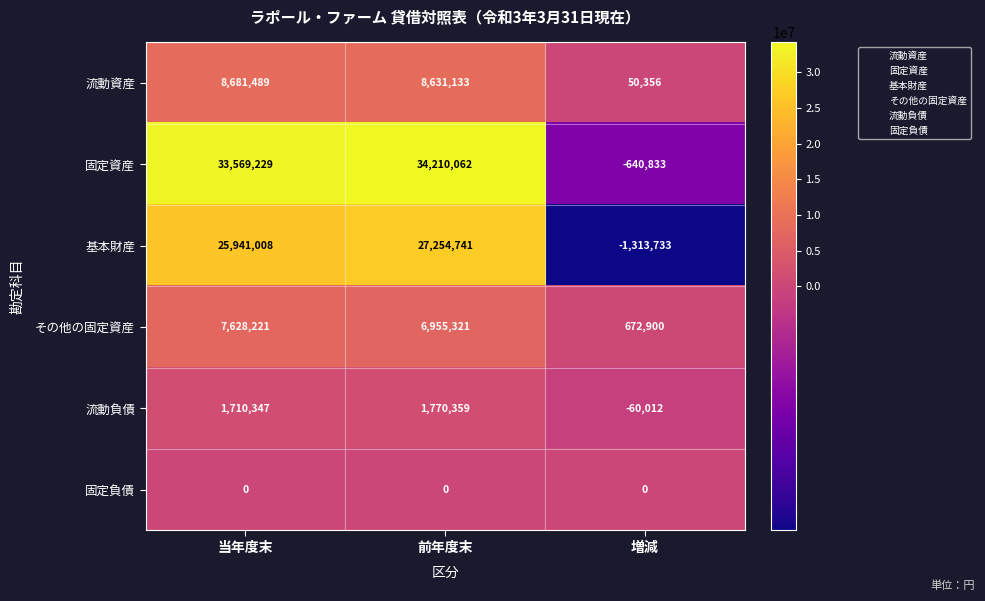

Which series changed the most between 当年度末 and 前年度末?

基本財産